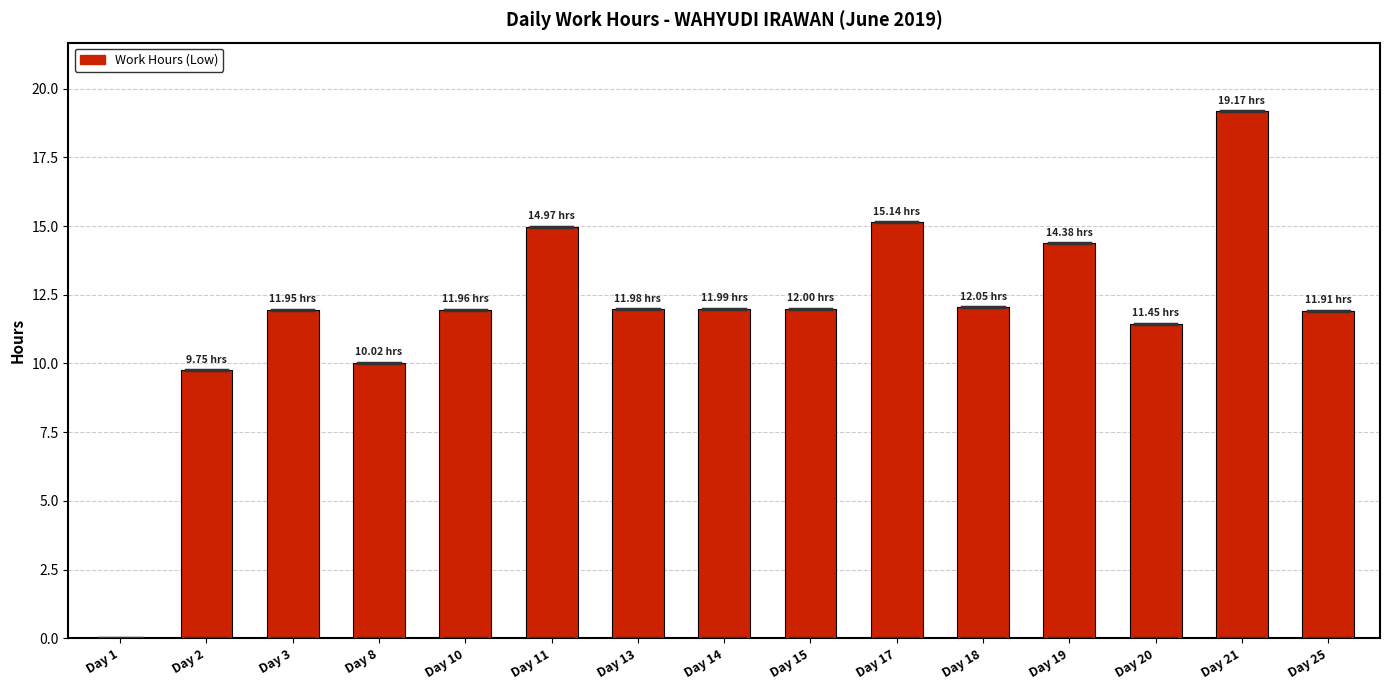

What is the change in value from Day 11 to Day 20?

-3.5